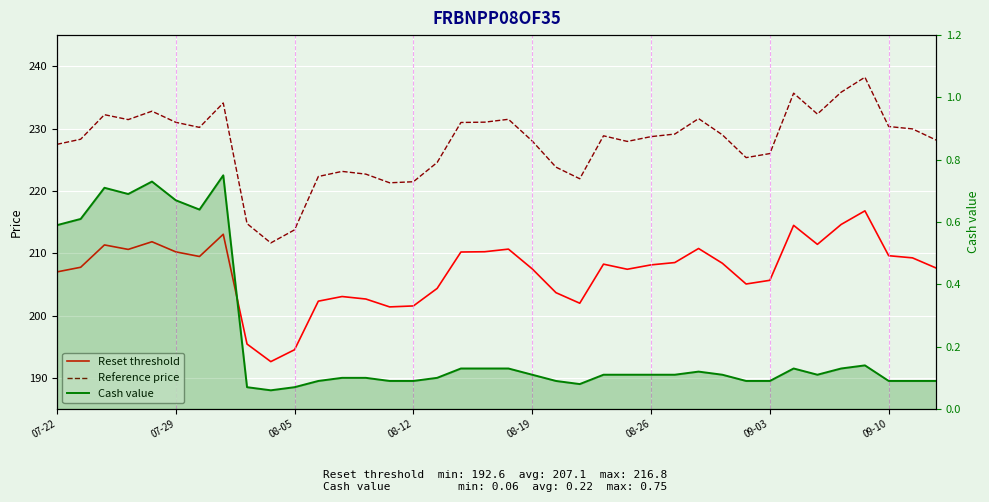

Reading left to right, what are all the values shown in this chart?

Reset threshold: 207.0	207.7	211.3	210.6	211.8	210.2	209.5	213.0	195.4	192.6	194.5	202.3	203.0	202.6	201.4	201.5	204.3	210.2	210.2	210.7	207.5	203.7	202.0	208.2	207.4	208.1	208.5	210.8	208.4	205.1	205.7	214.5	211.4	214.6	216.8	209.6	209.3	207.6
Reference price: 227.5	228.3	232.2	231.4	232.8	231.0	230.2	234.1	214.8	211.7	213.8	222.3	223.1	222.7	221.3	221.5	224.6	231.0	231.0	231.5	228.0	223.8	221.9	228.8	227.9	228.7	229.1	231.6	229.0	225.3	226.0	235.7	232.3	235.8	238.2	230.3	229.9	228.2
Cash value: 0.6	0.6	0.7	0.7	0.7	0.7	0.6	0.8	0.1	0.1	0.1	0.1	0.1	0.1	0.1	0.1	0.1	0.1	0.1	0.1	0.1	0.1	0.1	0.1	0.1	0.1	0.1	0.1	0.1	0.1	0.1	0.1	0.1	0.1	0.1	0.1	0.1	0.1